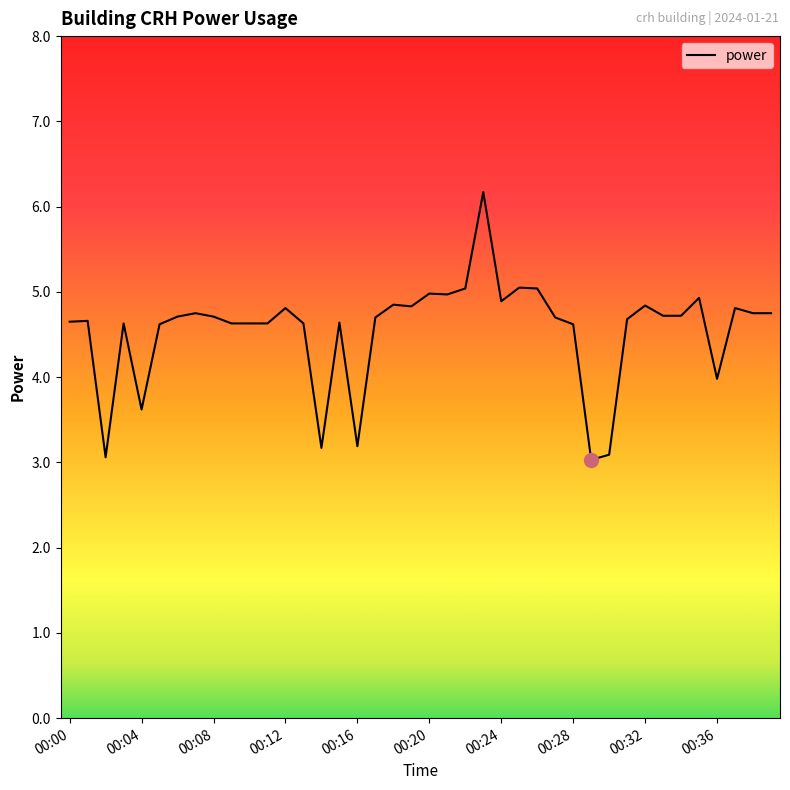

What is the maximum value shown in the chart?

6.2